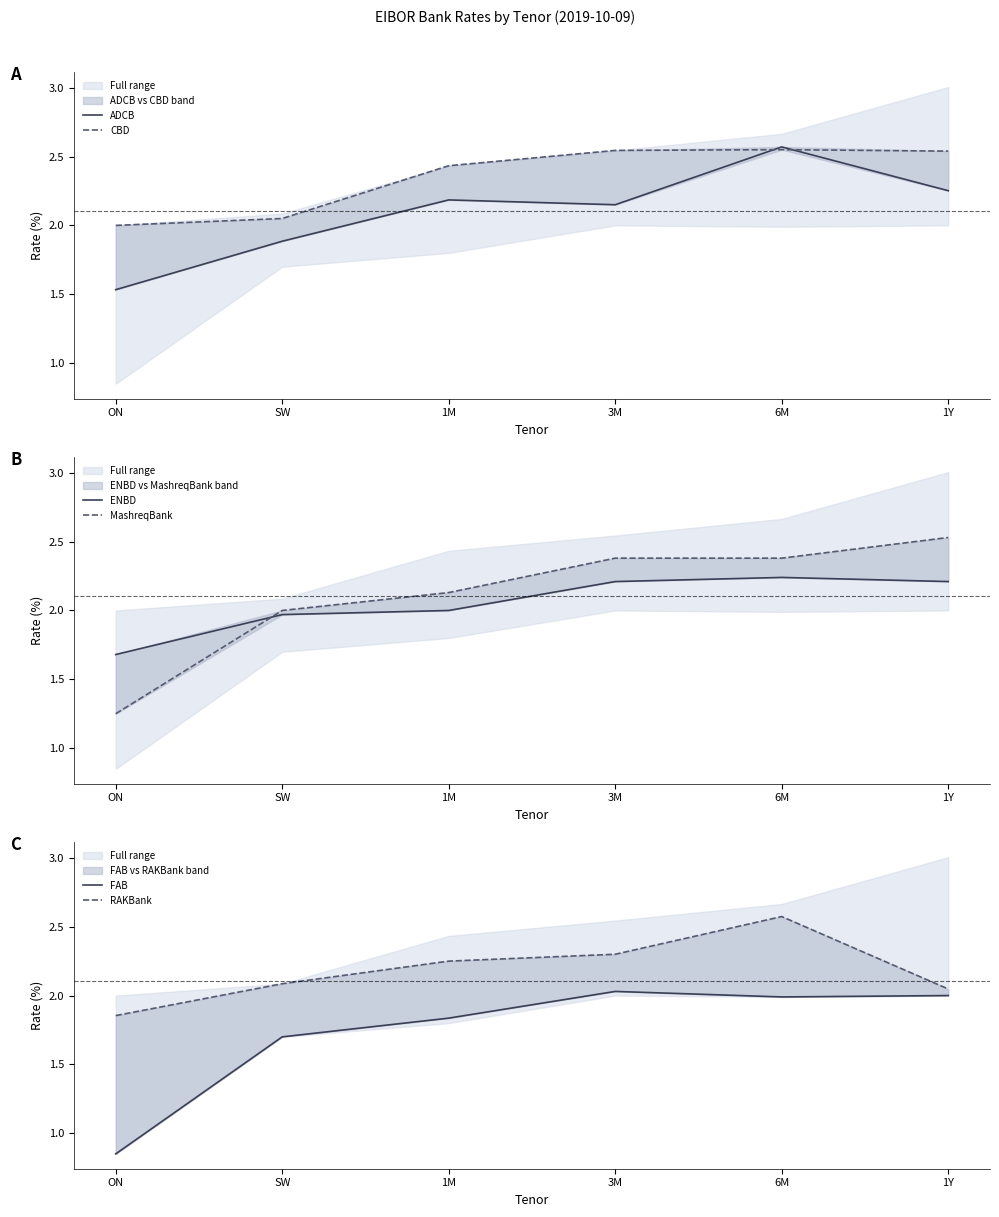

Is it true that MashreqBank equals 2.9 at 1M?

False